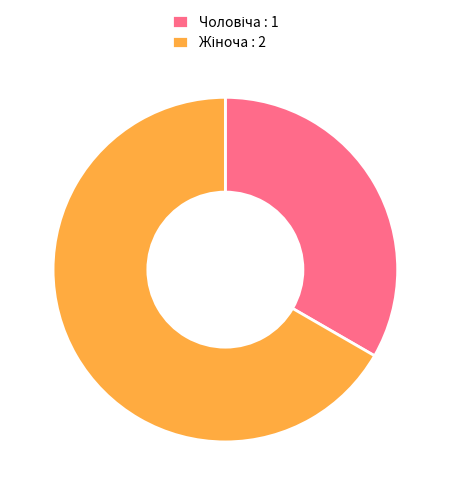

Does any single category account for the majority?

Yes